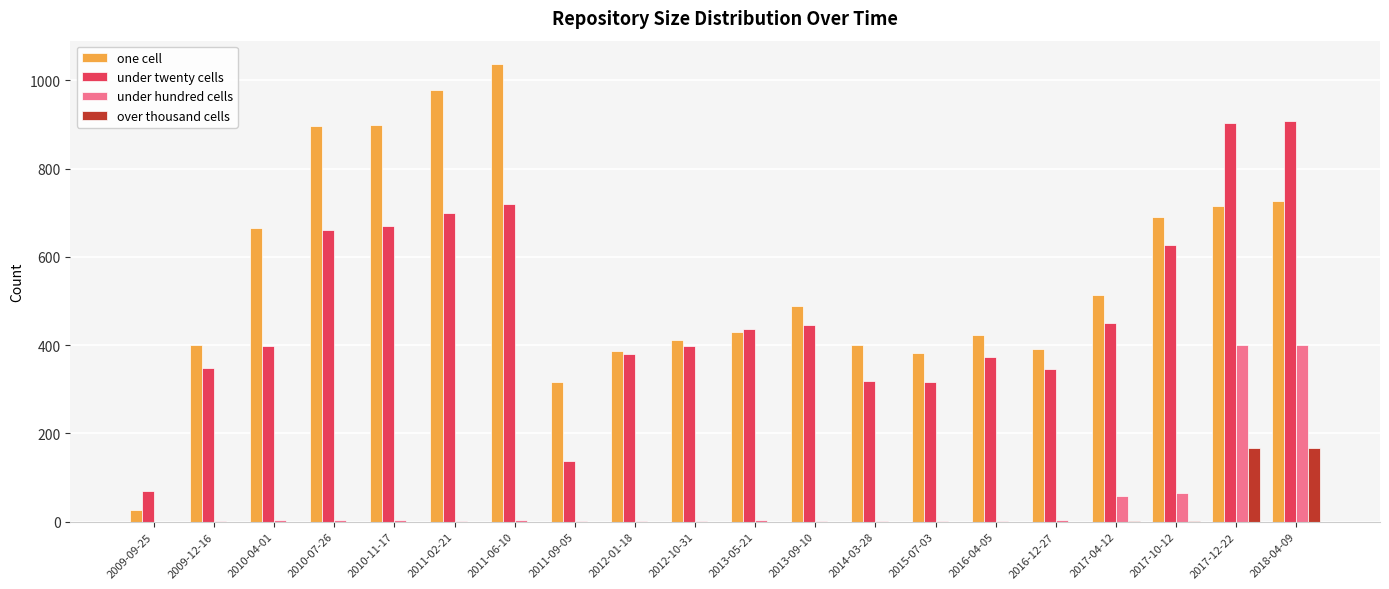

Which category has the highest value across all series?

2011-06-10